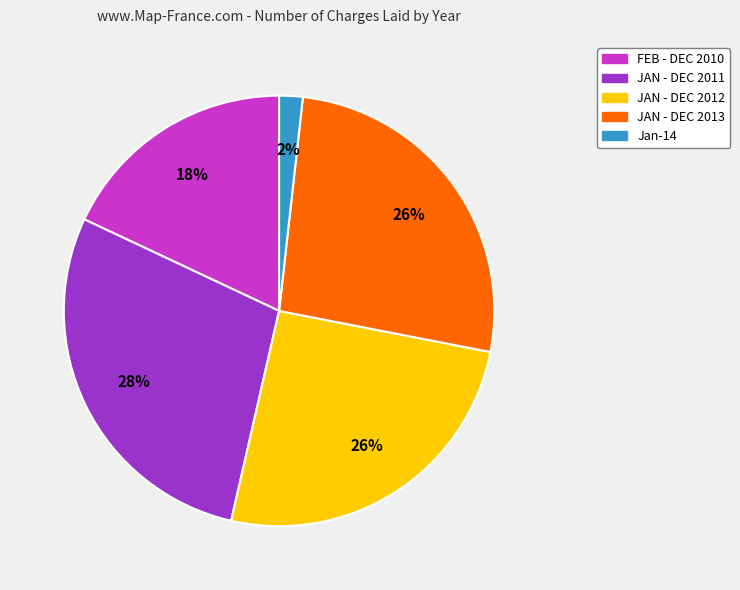

Is the sum of FEB - DEC 2010 and Jan-14 greater than half?

No